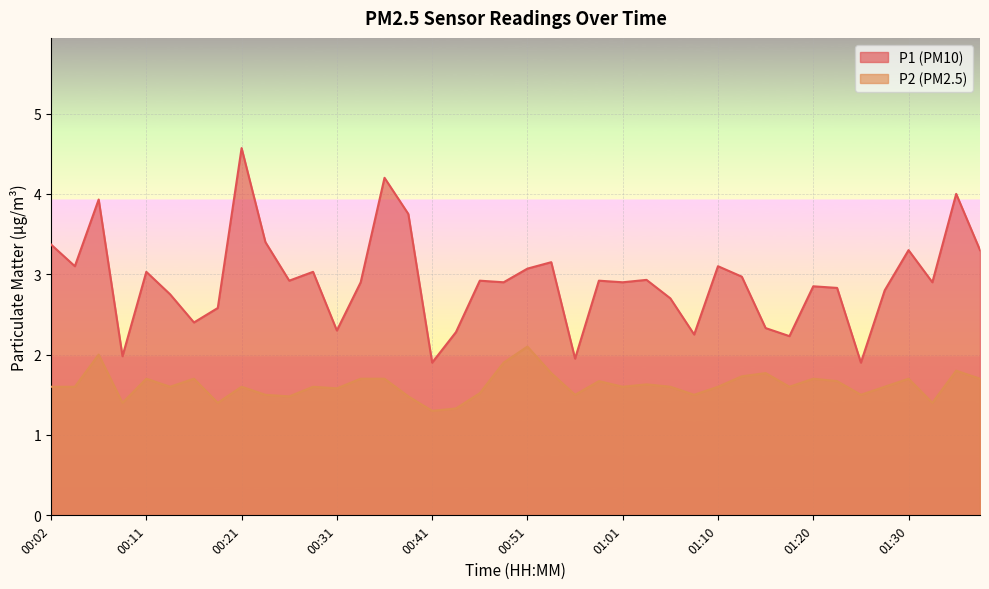

List the series in order of their peak value, highest first.

P1 (PM10), P2 (PM2.5)